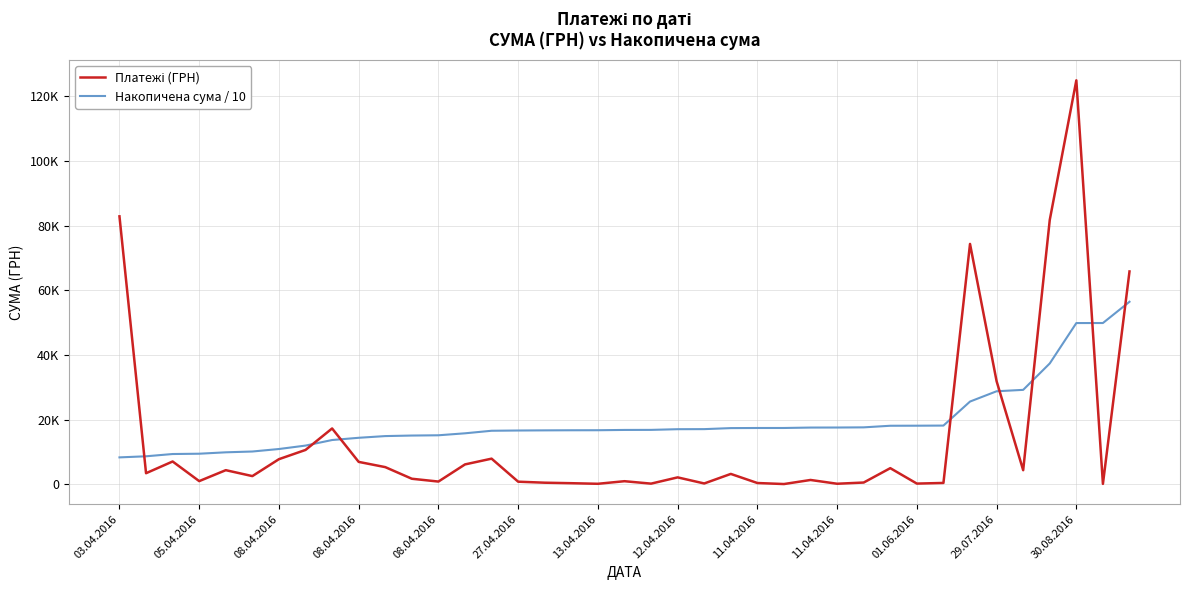

Does the chart display data point markers on the line(s)?

No